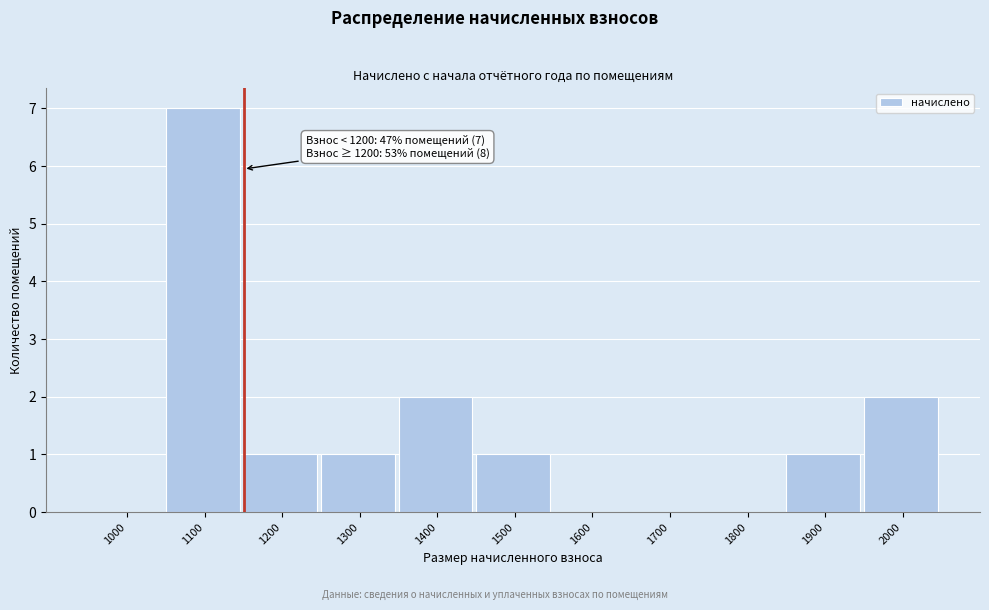

Reading left to right, transcribe all the data shown in this chart.

1000=0	1100=7	1200=1	1300=1	1400=2	1500=1	1600=0	1700=0	1800=0	1900=1	2000=2